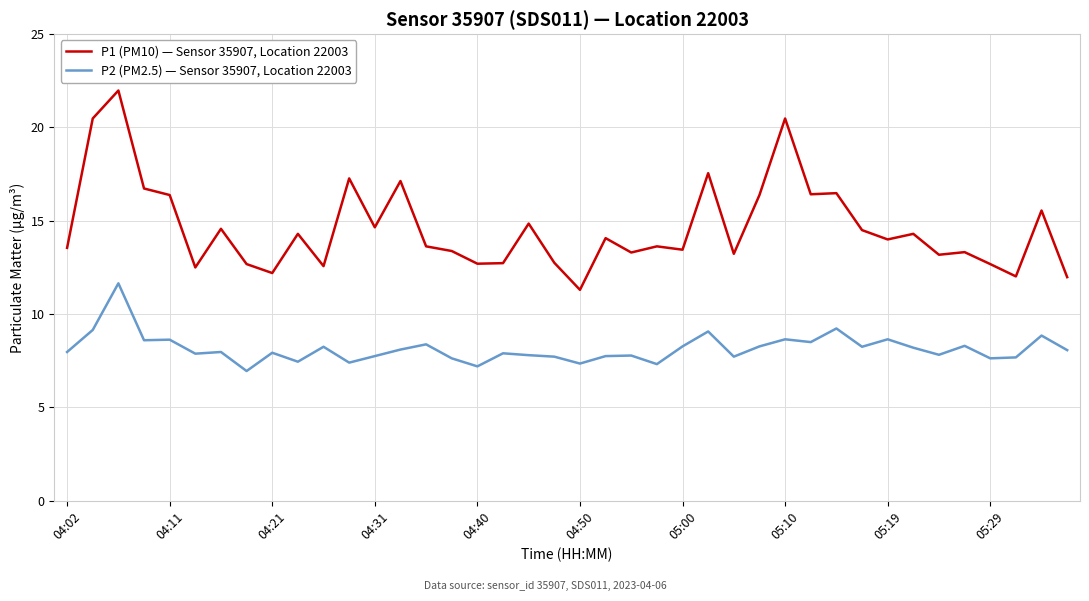

What is the difference between the maximum and minimum values in the P1 (PM10) — Sensor 35907, Location 22003 series?

10.7